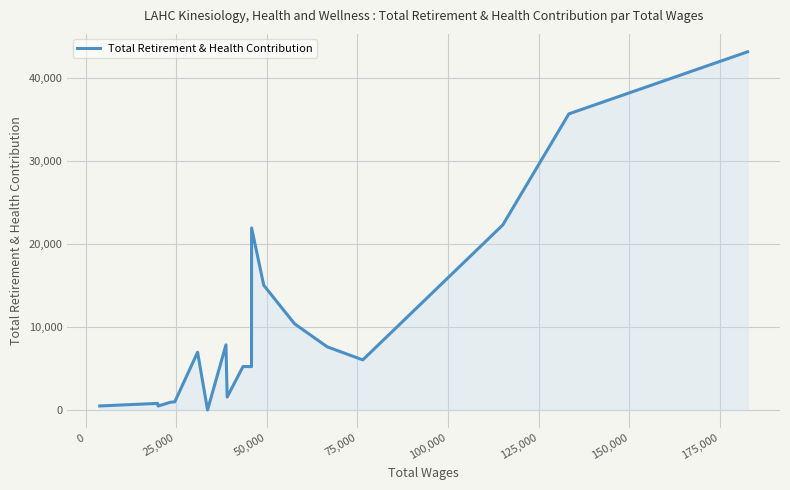

What is the greatest value displayed?

43209